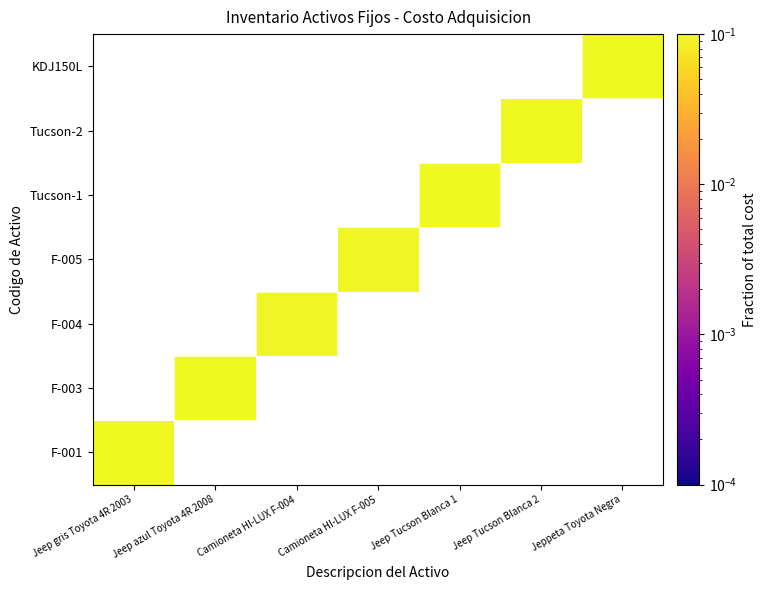

True or false: KDJ150L has a value of 0.3 at Jeppeta Toyota Negra.

True